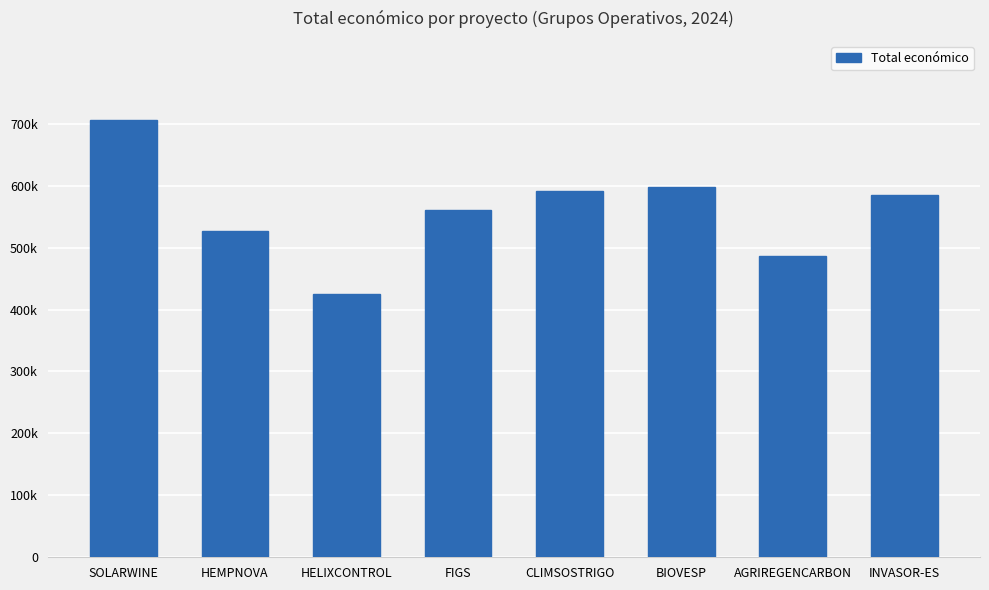

Where does the data first go above 585346?

SOLARWINE